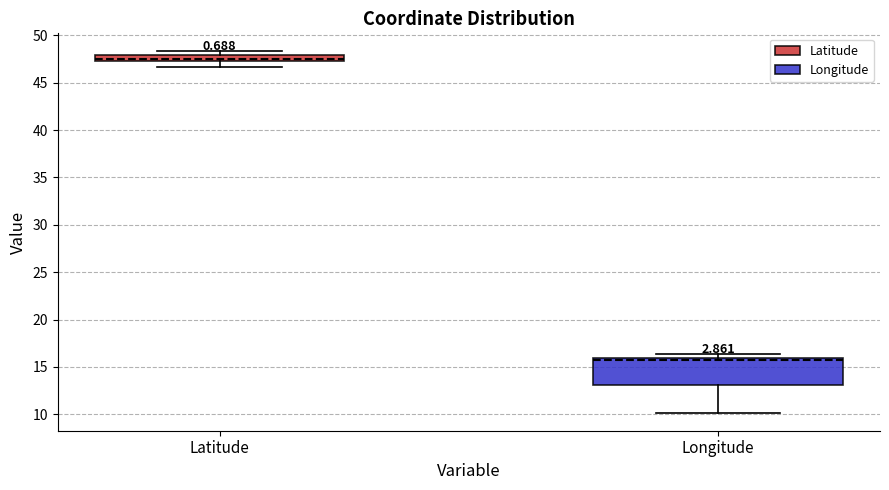

Where is the upper edge of the box for Latitude on the y-axis? The values are not printed on the chart, so give them approximately, as read against the axis.

48.0